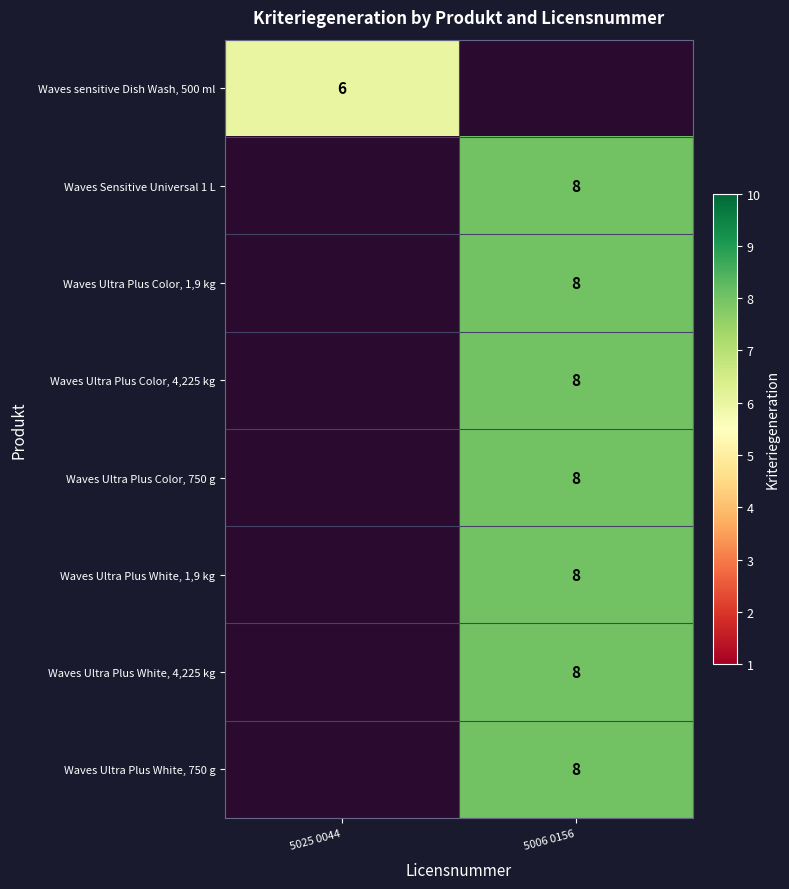

True or false: Waves Ultra Plus Color, 4,225 kg has a value of 14 at 5006 0156.

False